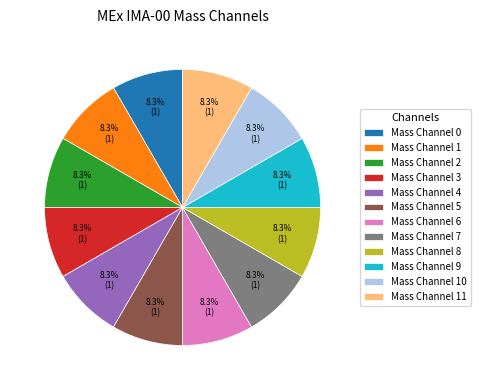

Is there any slice that represents more than half of the pie?

No